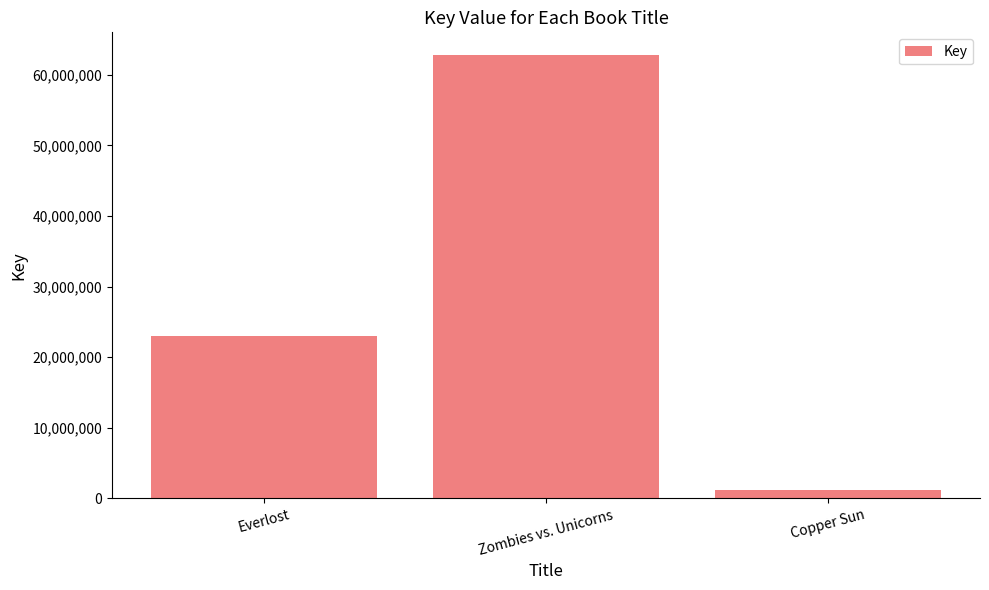

The value at Zombies vs. Unicorns is 23836510. True or false?

False